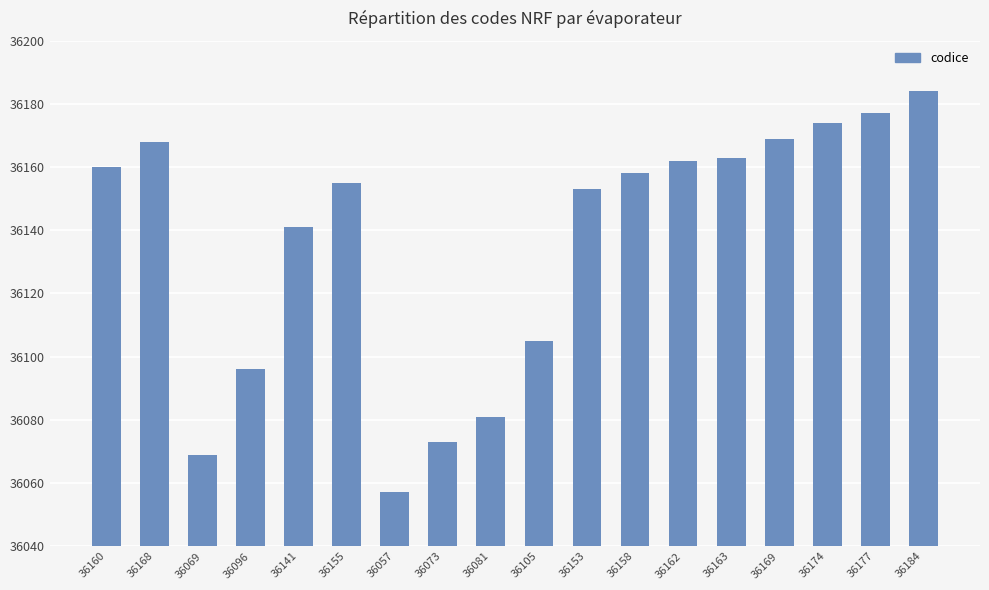

Which label corresponds to the largest value in the chart?

36184